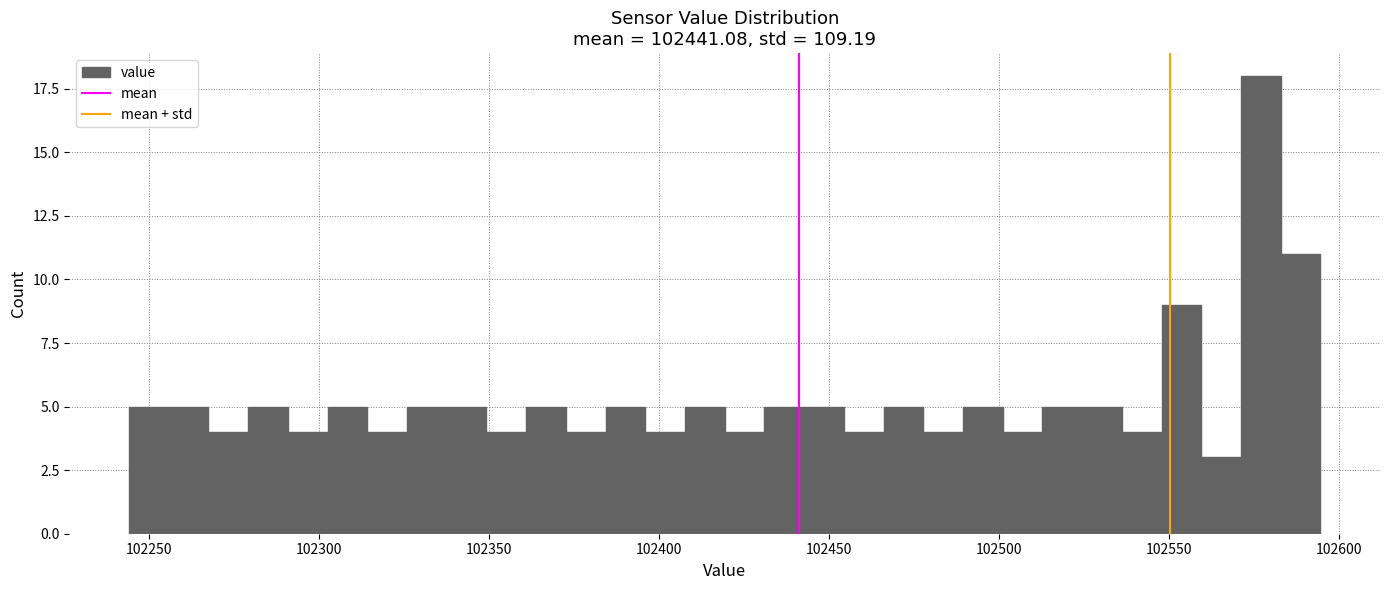

Read against the x-axis, roughly where is the centre of the tallest bar?

102575